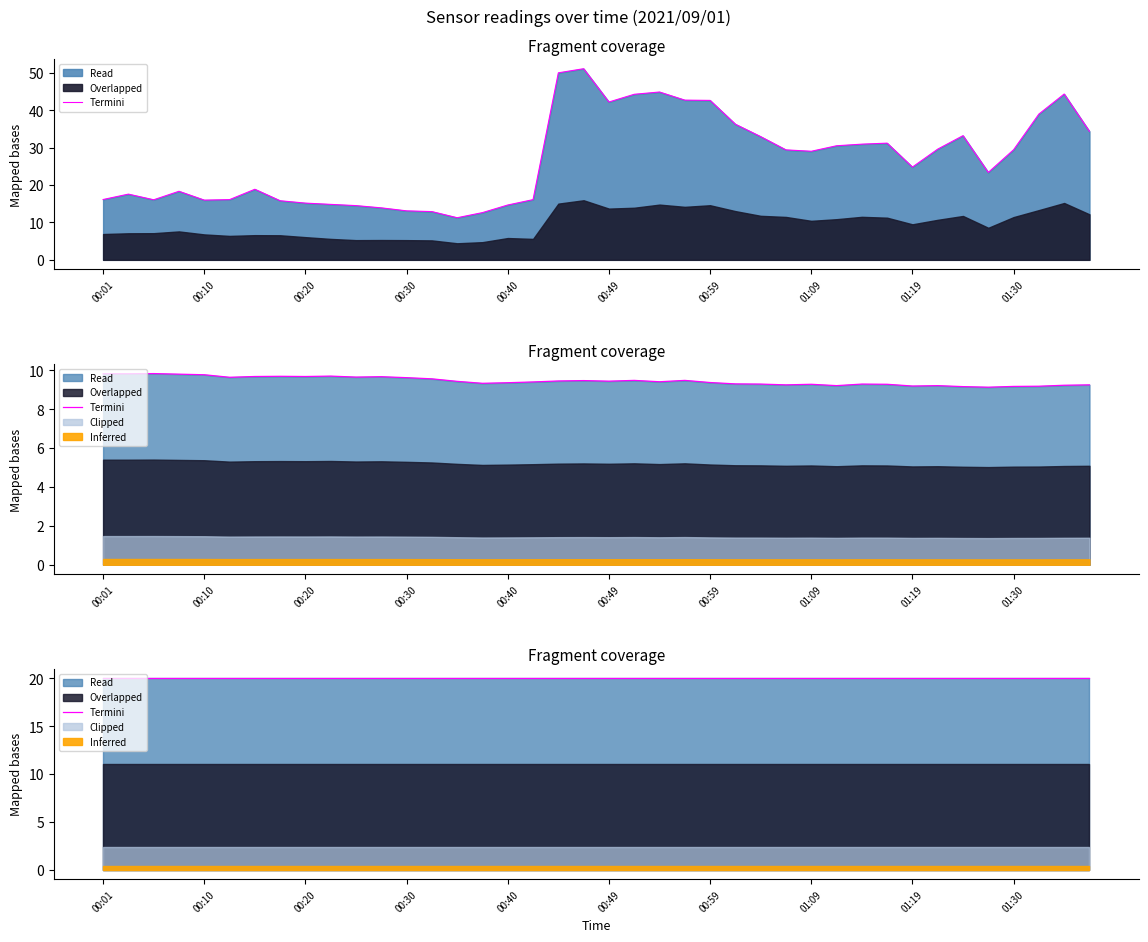

At how many categories does at least one series exceed 17?

25